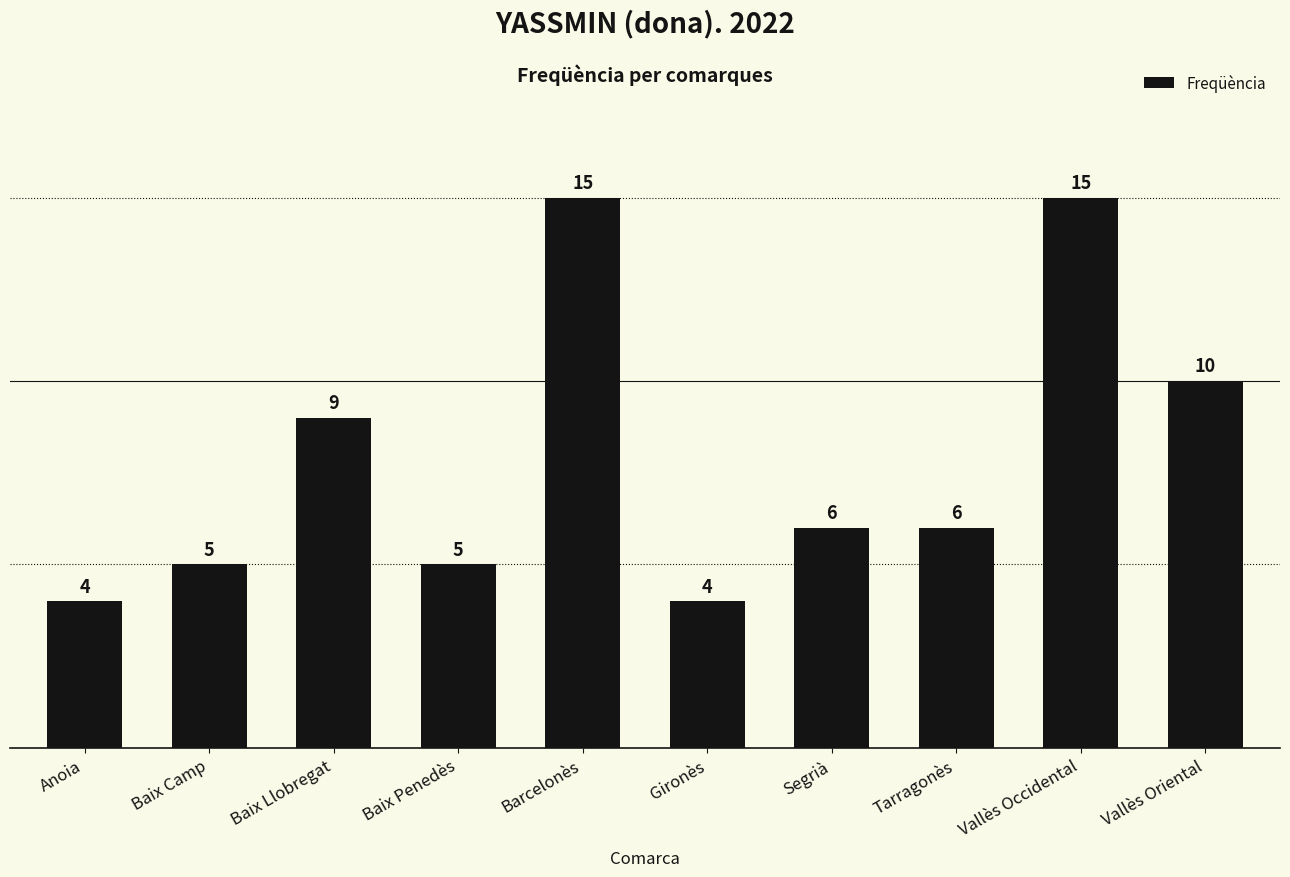

What is the value of the 8th bar from the left?

6